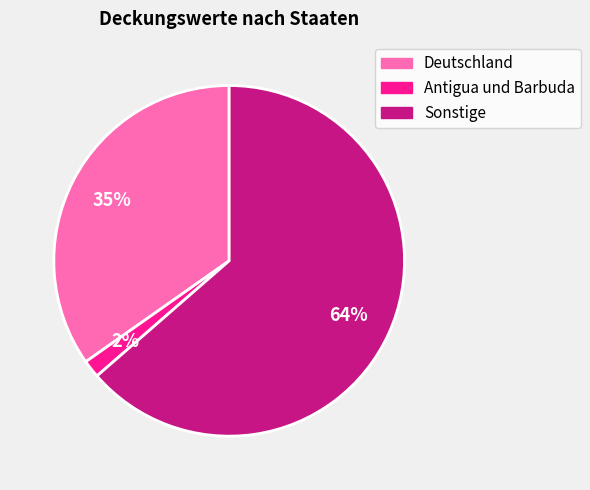

To the nearest percent, what is the average slice percentage?

33%